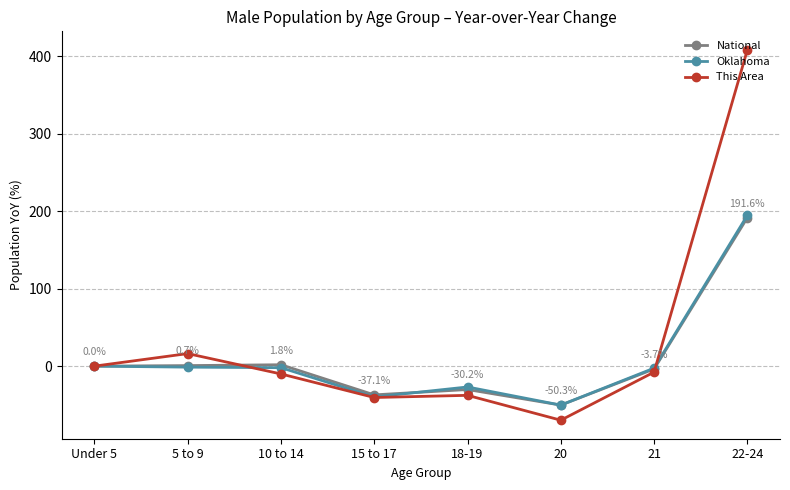

At which label is This Area closest to 169?

5 to 9